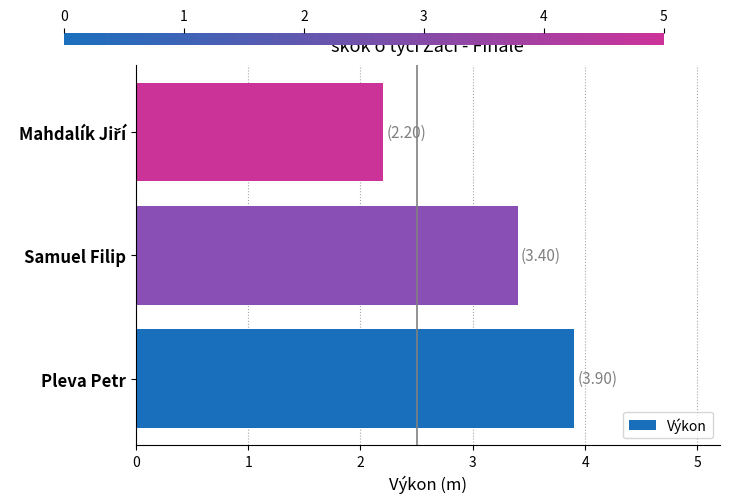

Count the values in the range 2 to 3.

1